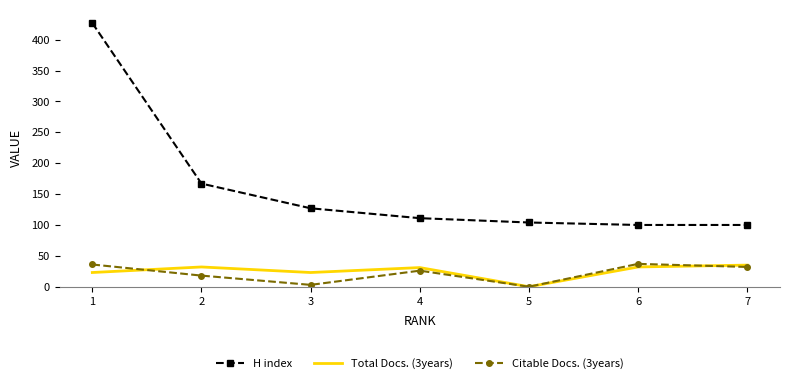

What is the total value across all series at 4?

168